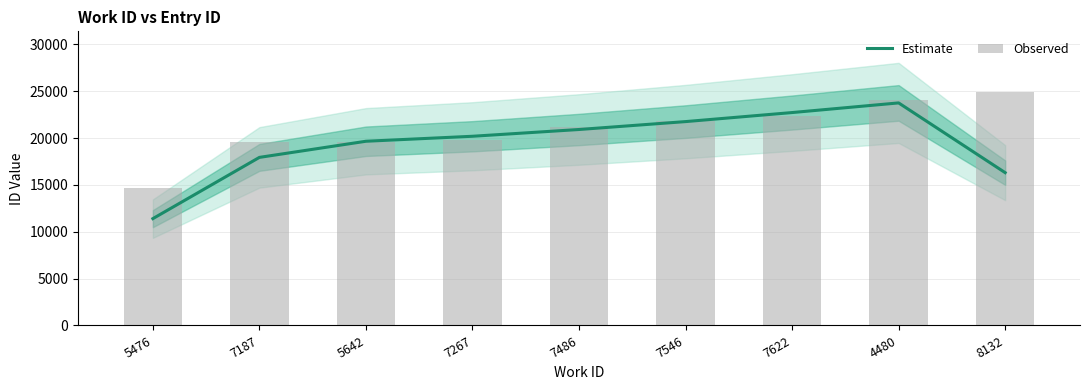

Reading right to left, transcribe all the data shown in this chart.

Estimate: 8132=16315.7	4480=23762.3	7622=22732.0	7546=21767.0	7486=20923.0	7267=20200.7	5642=19668.3	7187=17945.7	5476=11407.0
Observed: 8132=24874.0	4480=24073.0	7622=22340.0	7546=21783.0	7486=21178.0	7267=19808.0	5642=19616.0	7187=19581.0	5476=14640.0